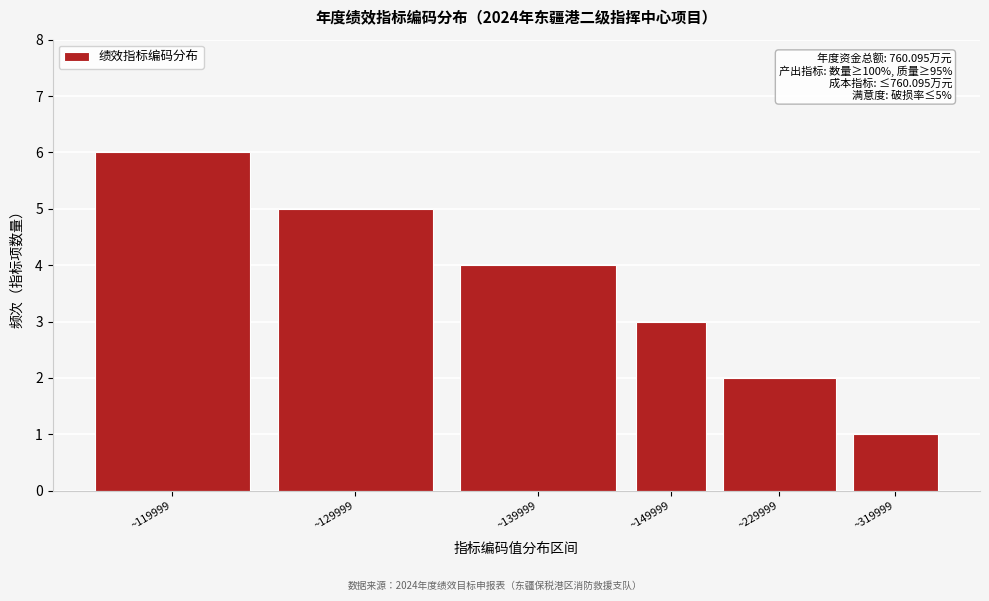

Reading left to right, list all the values displayed in this chart.

6	5	4	3	2	1